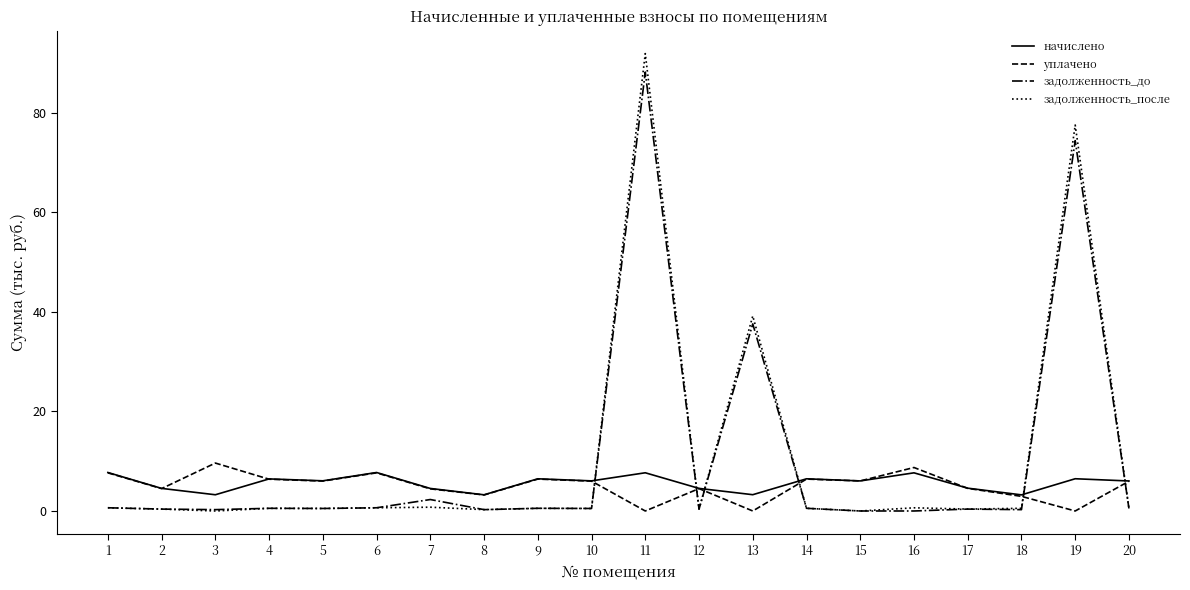

How many lines are shown in the chart?

4